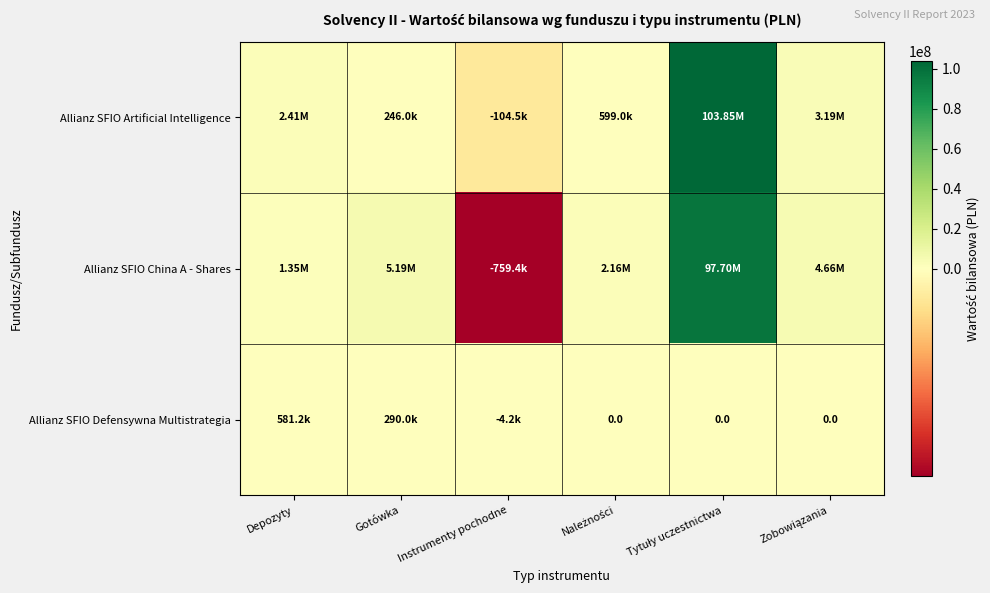

Is it true that Allianz SFIO Defensywna Multistrategia equals -358083.2 at Zobowiązania?

False